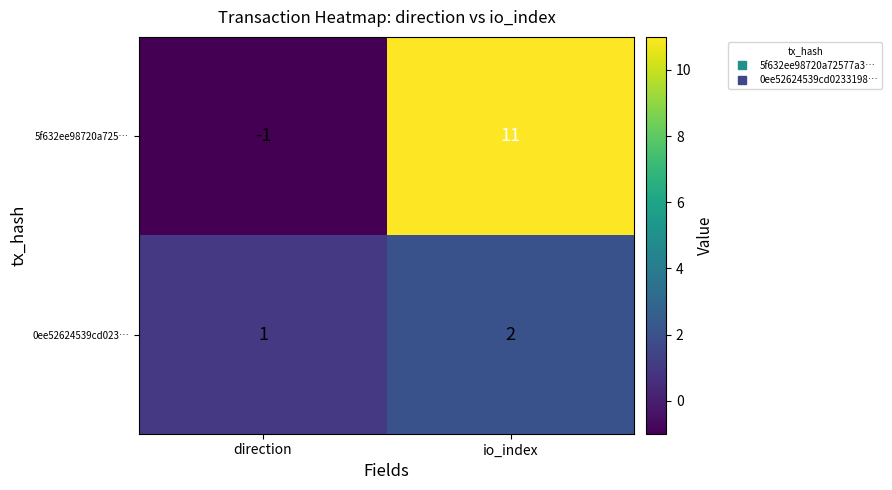

True or false: 5f632ee98720a725… has a value of 11 at io_index.

True